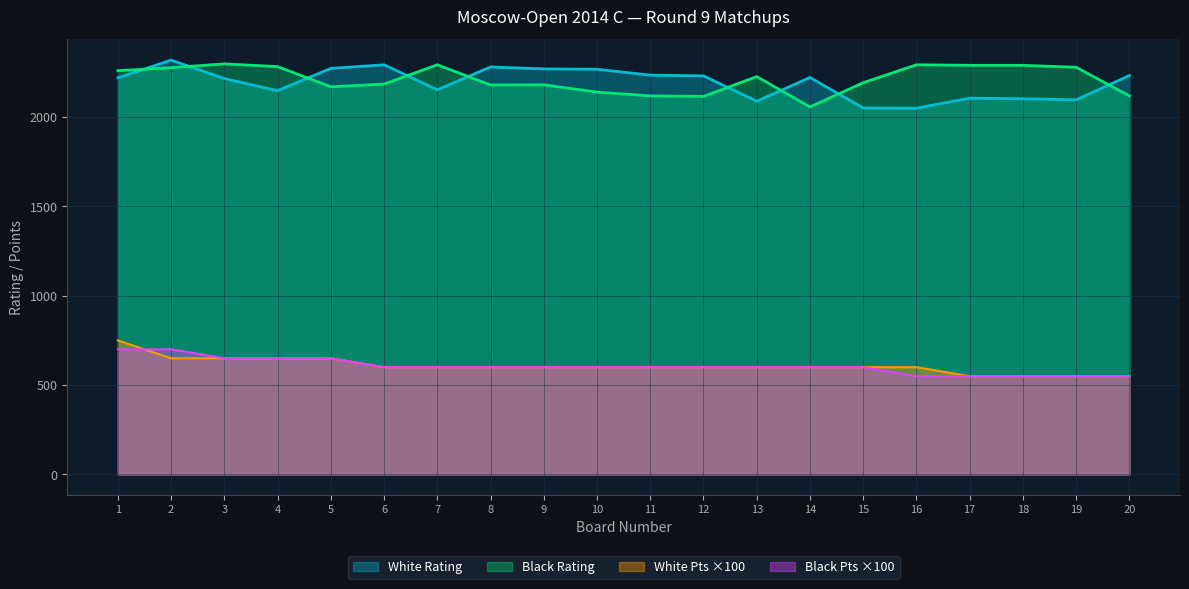

Is the value of Black Rating at 8 greater than the value of Black Points at 13?

Yes